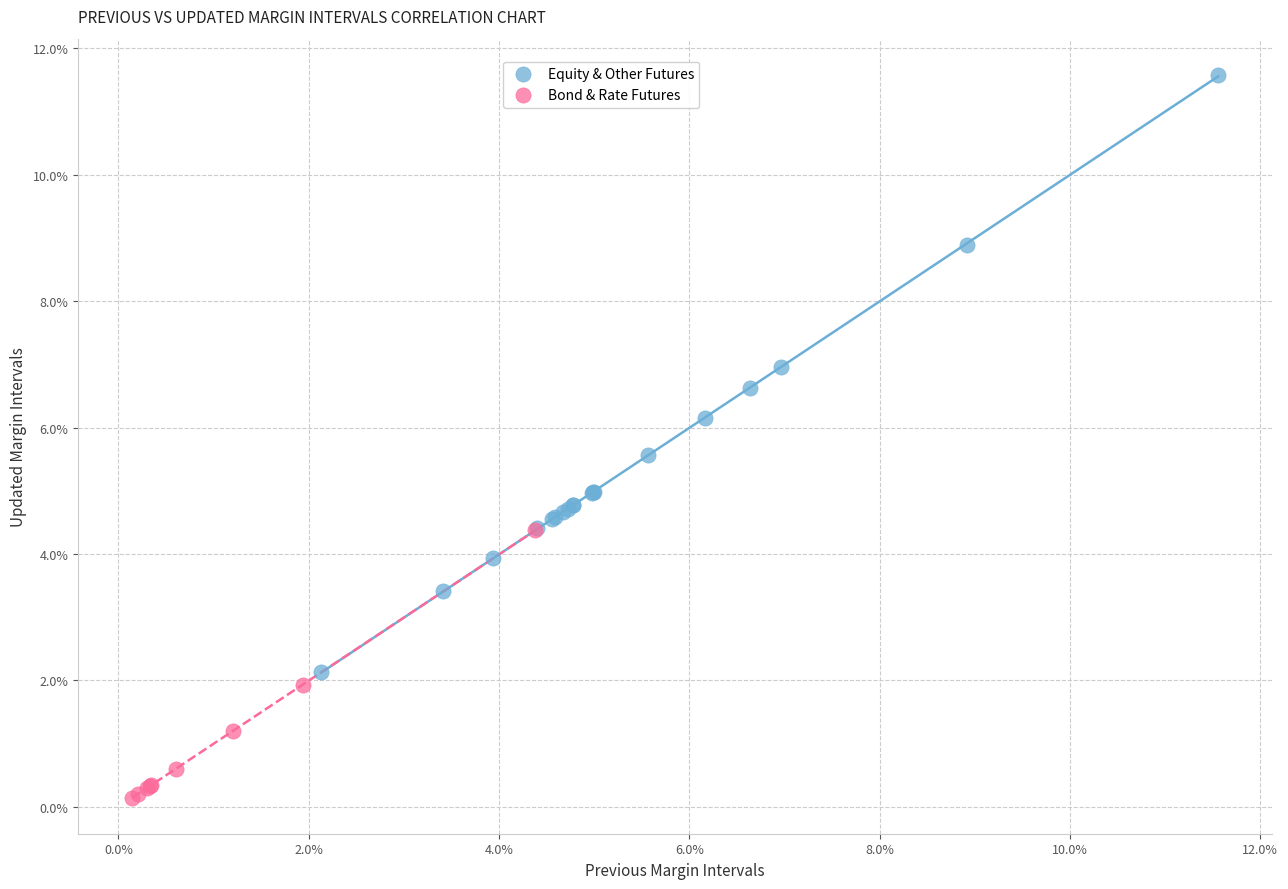

Which series contains the highest Y value?

Equity & Other Futures